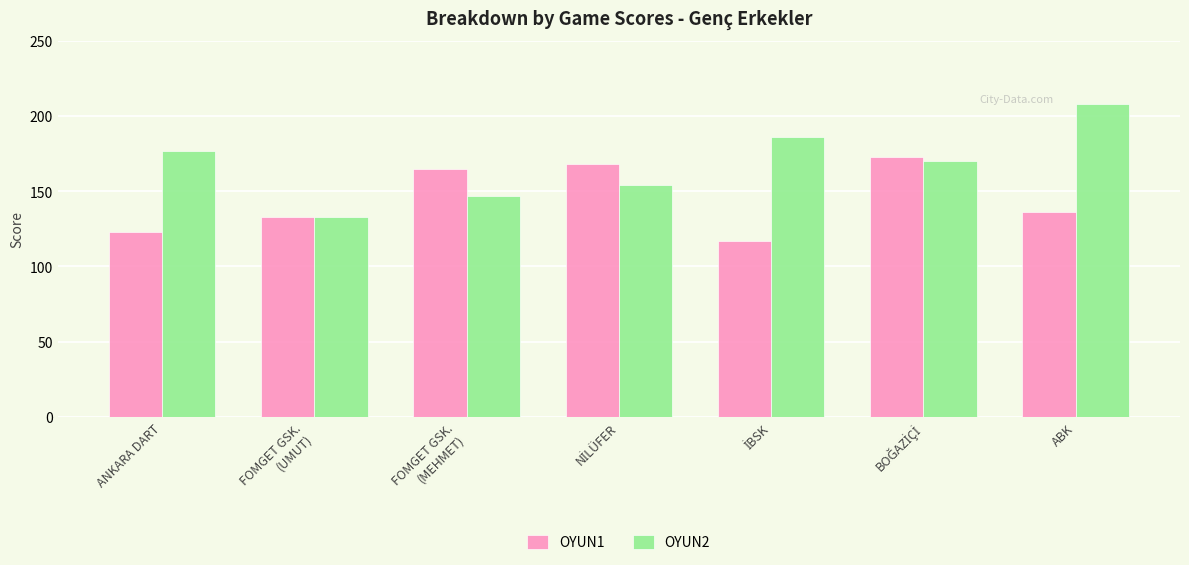

List the series in order of their peak value, highest first.

OYUN2, OYUN1